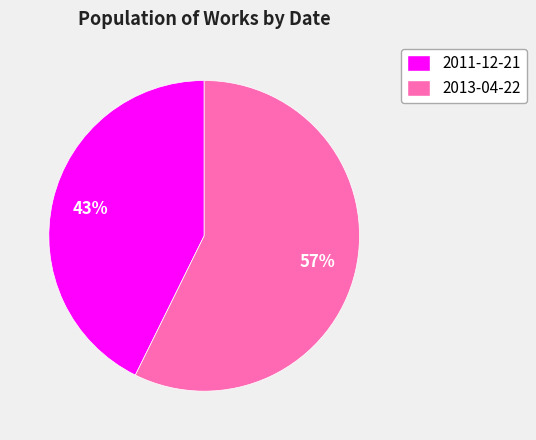

Which slice is the smallest?

2011-12-21